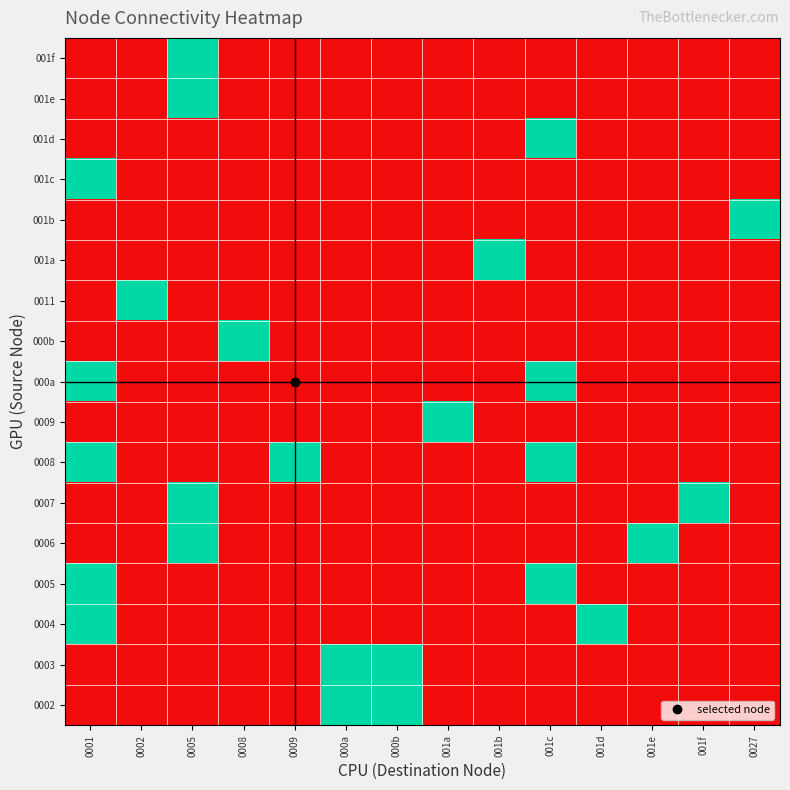

What is the total value across all series at 001f?

1